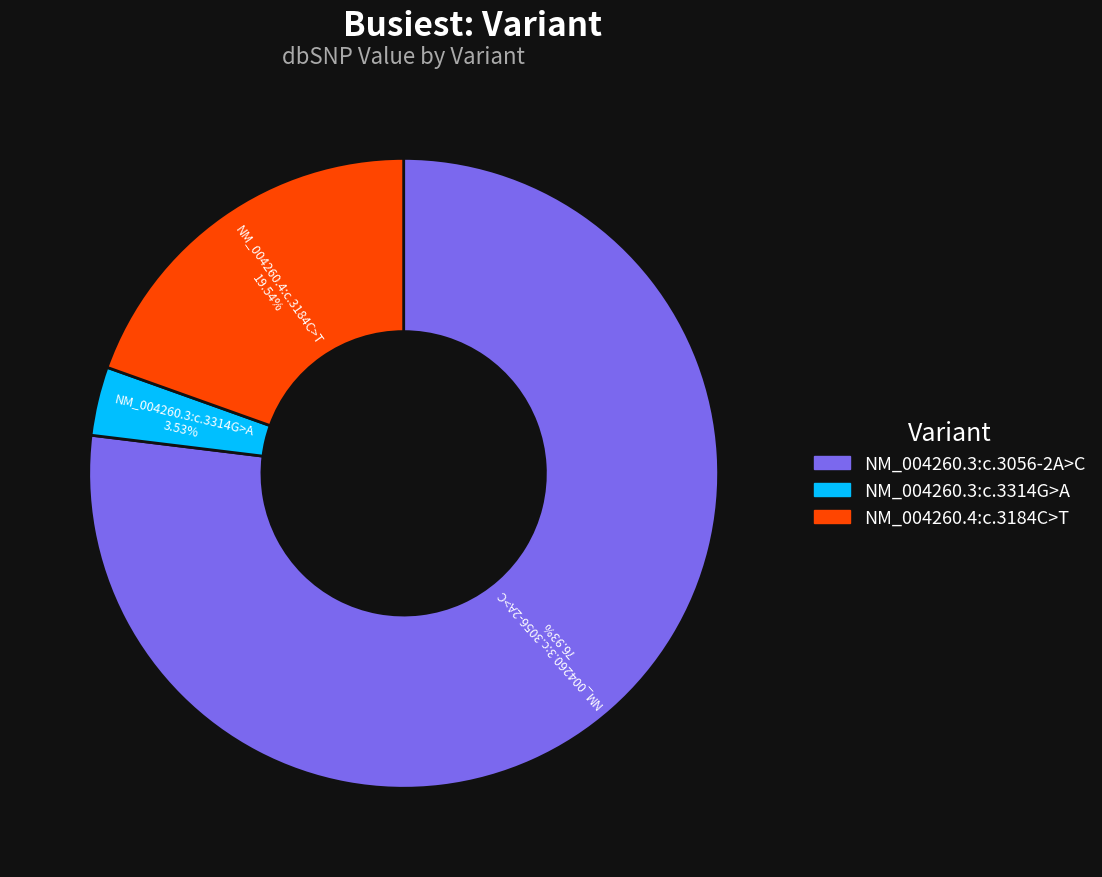

True or false: NM_004260.3:c.3314G>A accounts for 4% of the total.

True